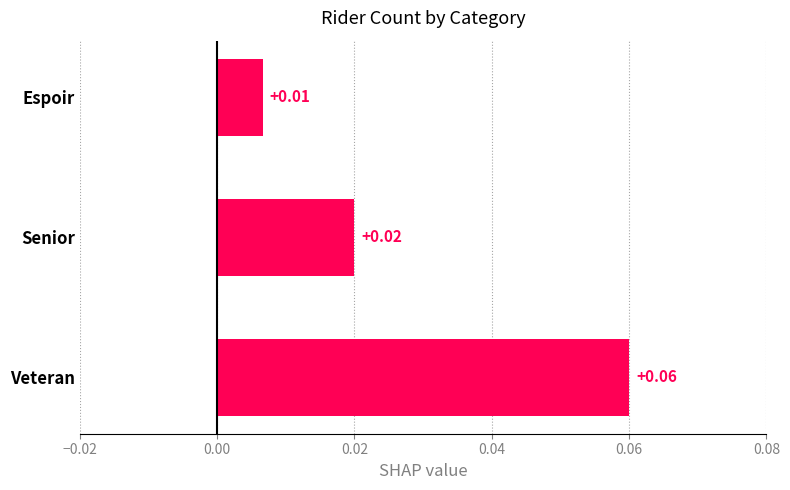

Which has a higher value, Espoir or Veteran?

Veteran